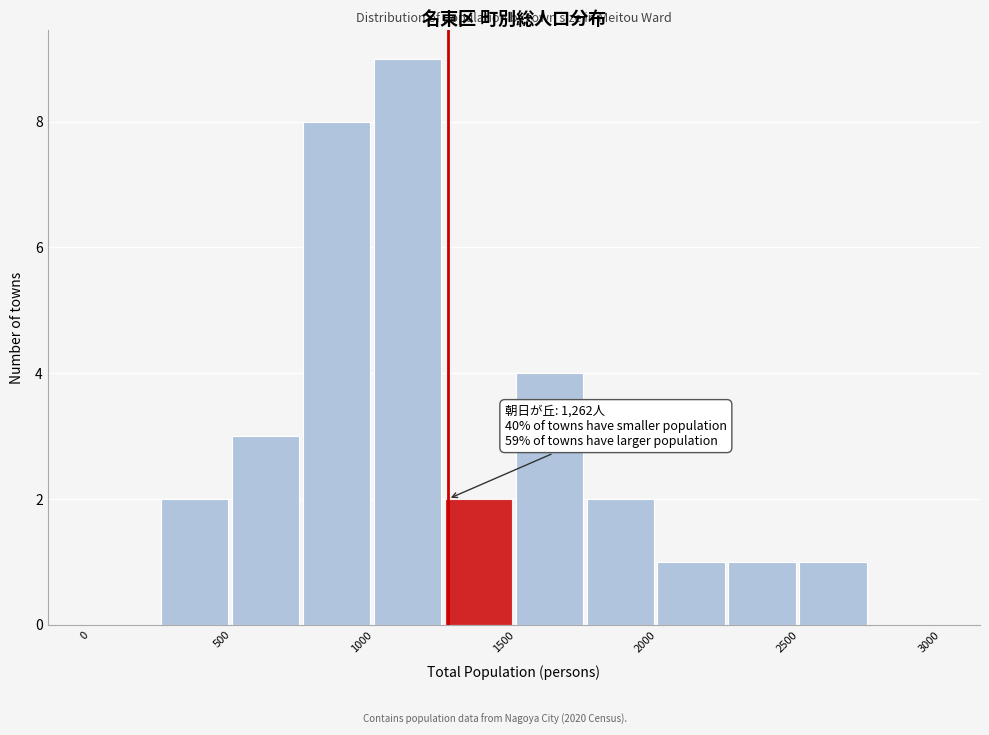

Which range on the x-axis has the tallest bar?

1000 to 1250